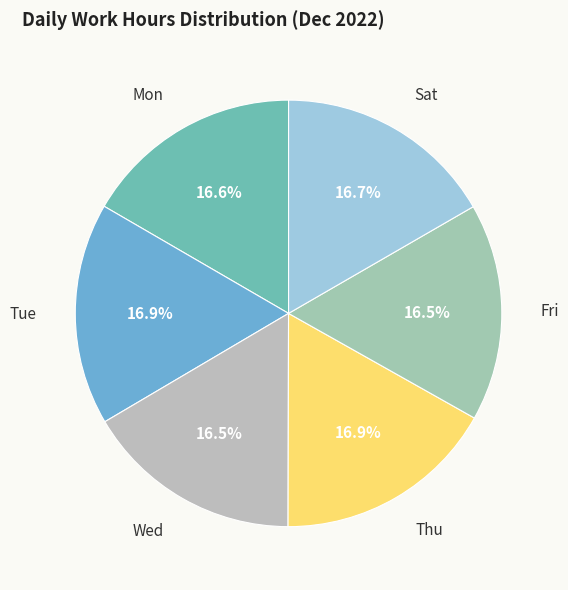

Count the number of slices in the pie.

6